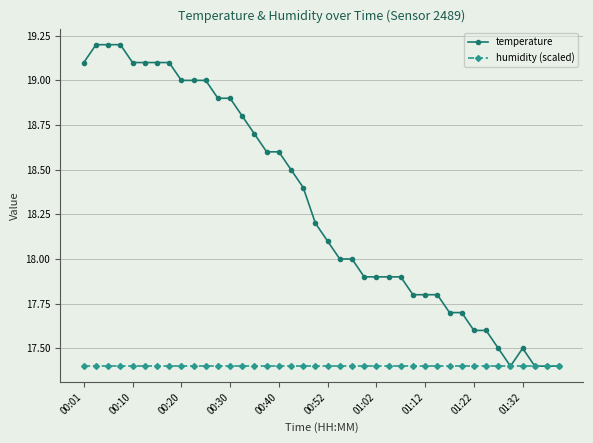

At how many categories does at least one series exceed 17?

40